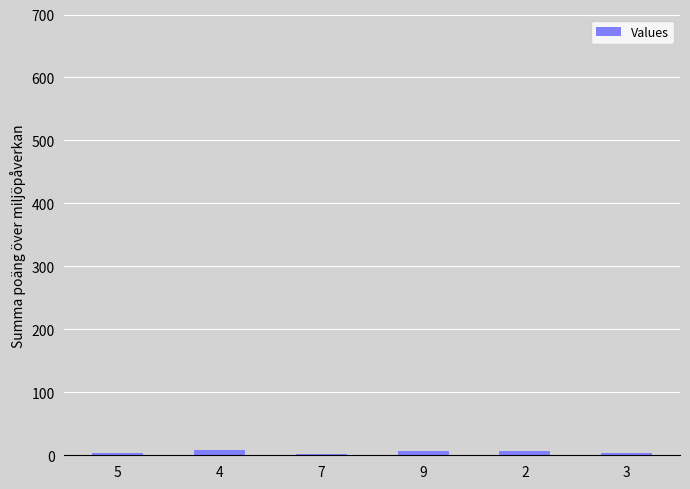

What is the maximum value shown in the chart?

8